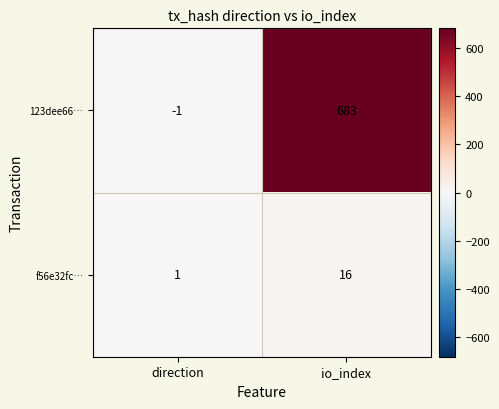

What is the sum of all f56e32fc… values?

17